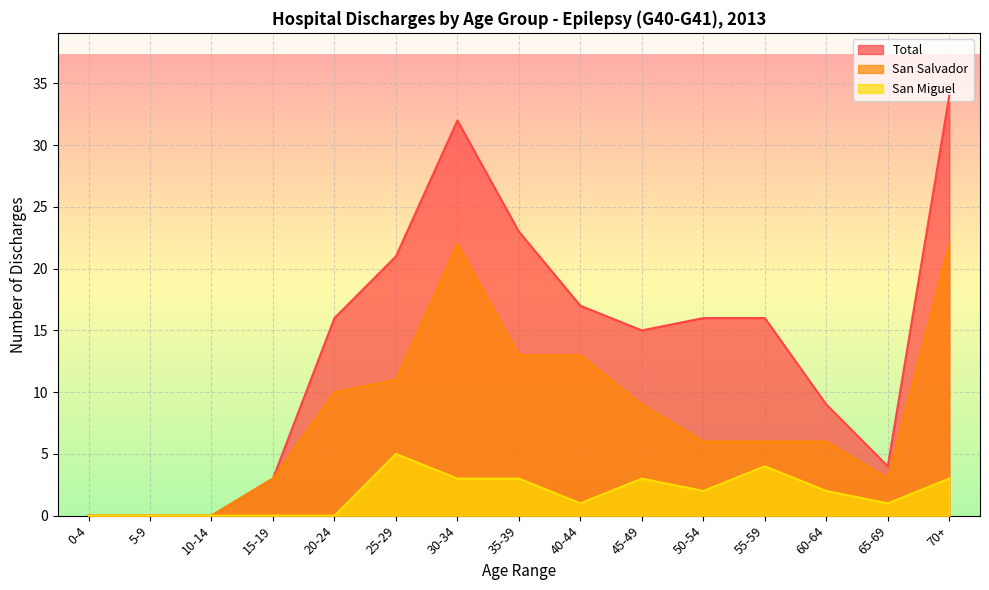

True or false: Total and San Salvador cross at least once.

False